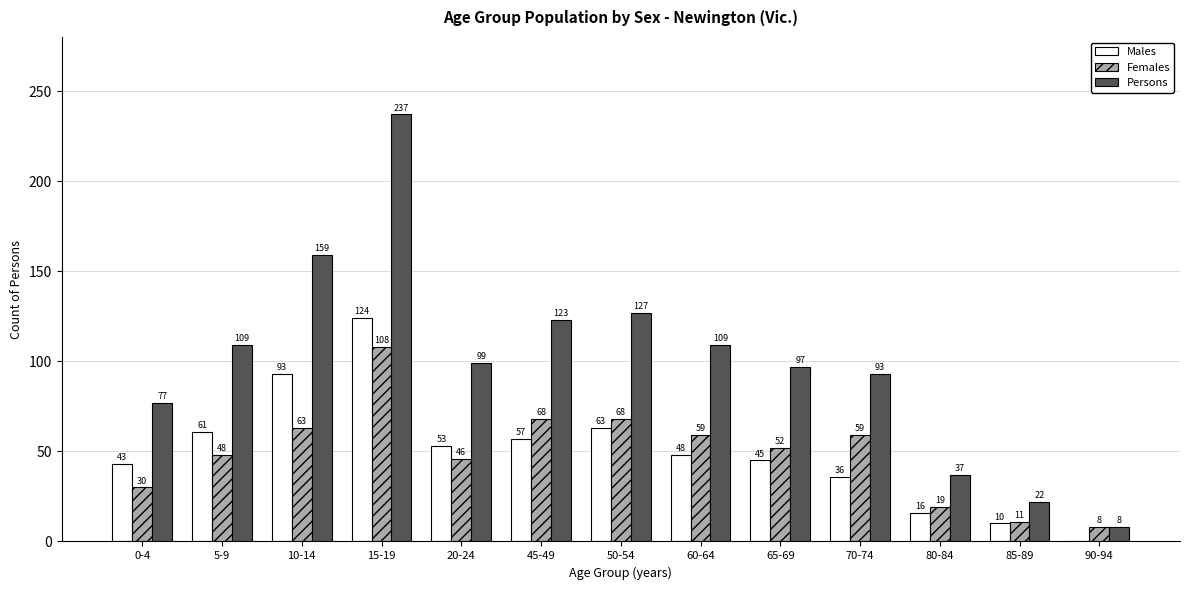

Is the value of Females at 50-54 greater than the value of Persons at 50-54?

No